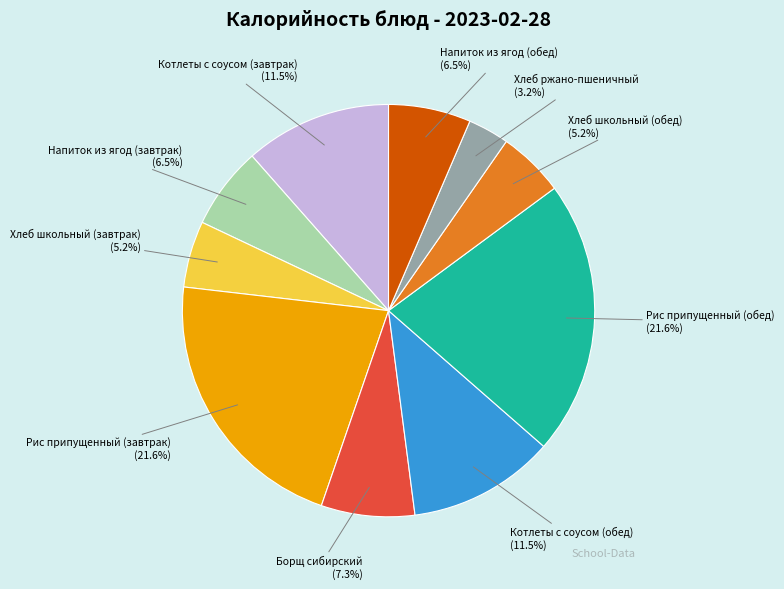

Approximately how many times larger is the value at Рис припущенный (завтрак) (21.6%) compared to Напиток из ягод (обед) (6.5%)?

3.3